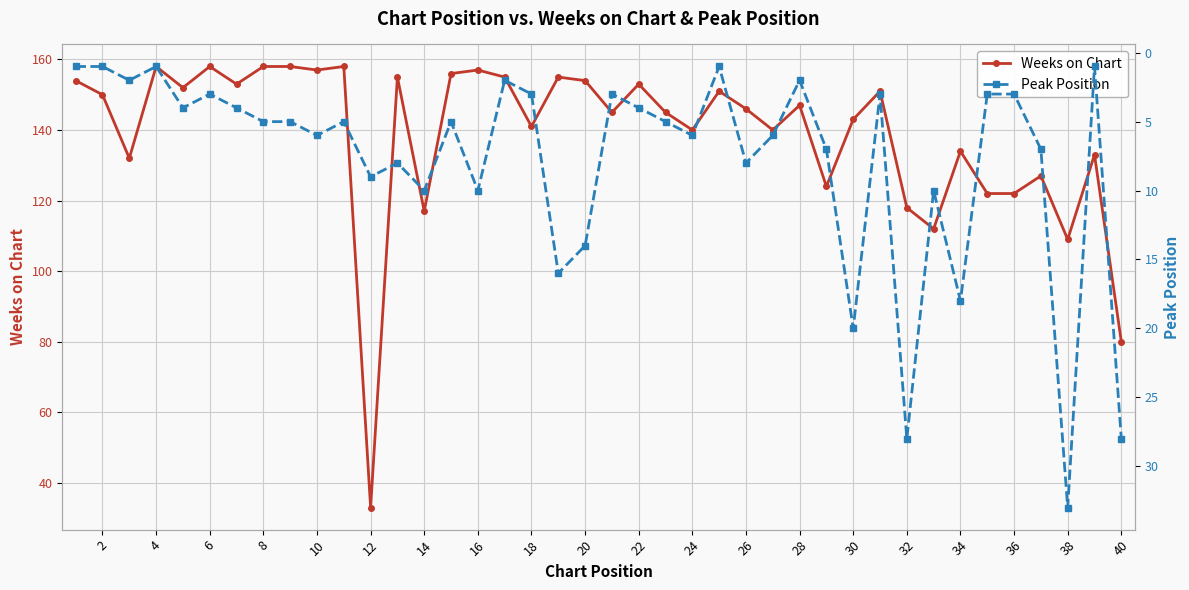

What is the greatest value displayed?

158